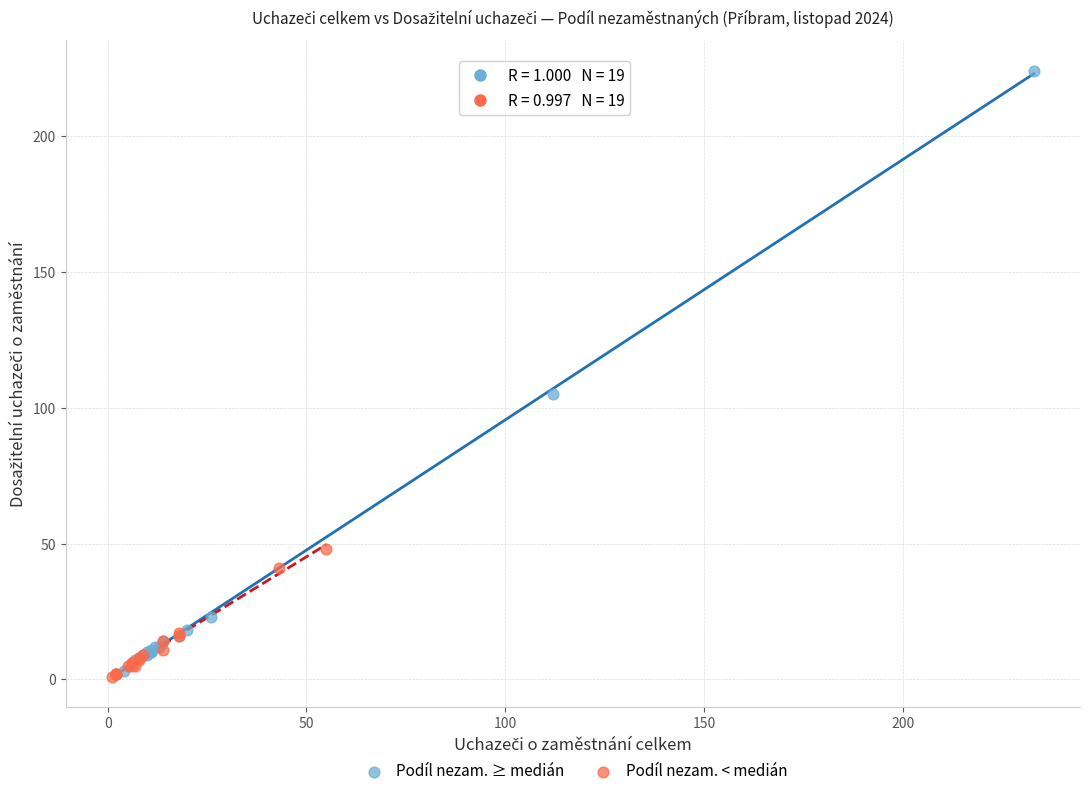

Which series has the widest spread of Y values?

Podíl nezam. ≥ medián